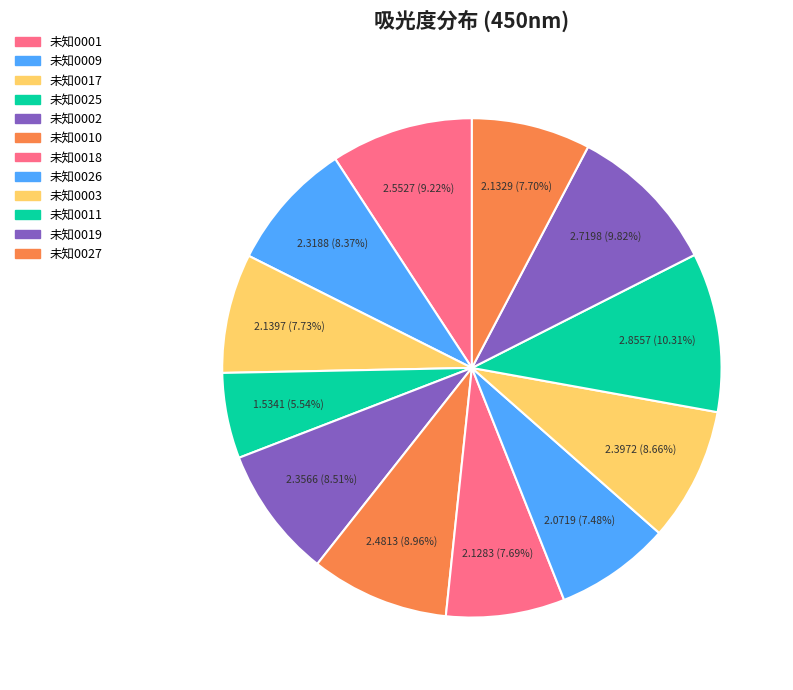

What is the change in value from 未知0018 to 未知0019?

+0.6